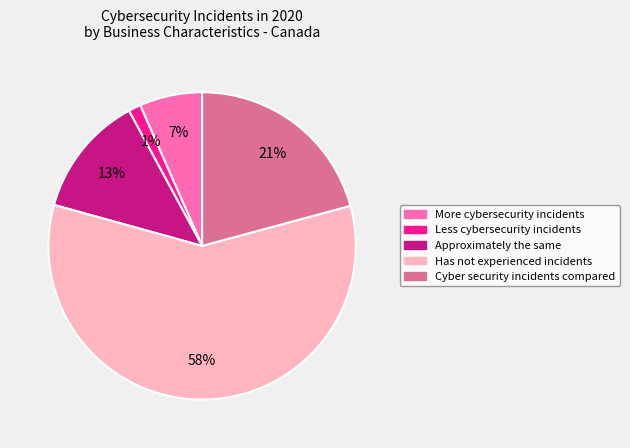

To the nearest percent, what is the difference between the largest and smallest slice percentages?

57%